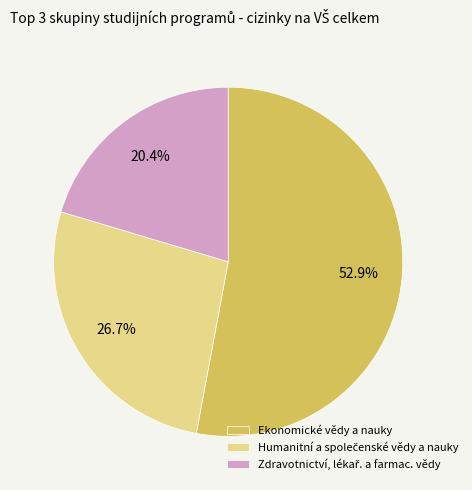

Which category has the biggest portion of the pie?

Ekonomické vědy a nauky